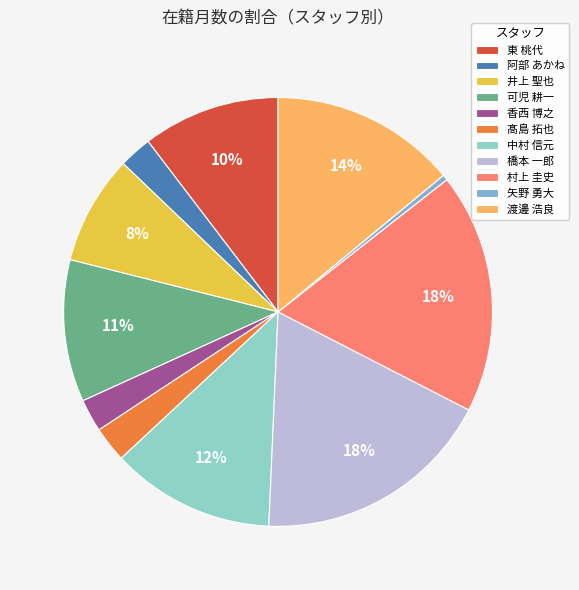

Count the number of slices in the pie.

11